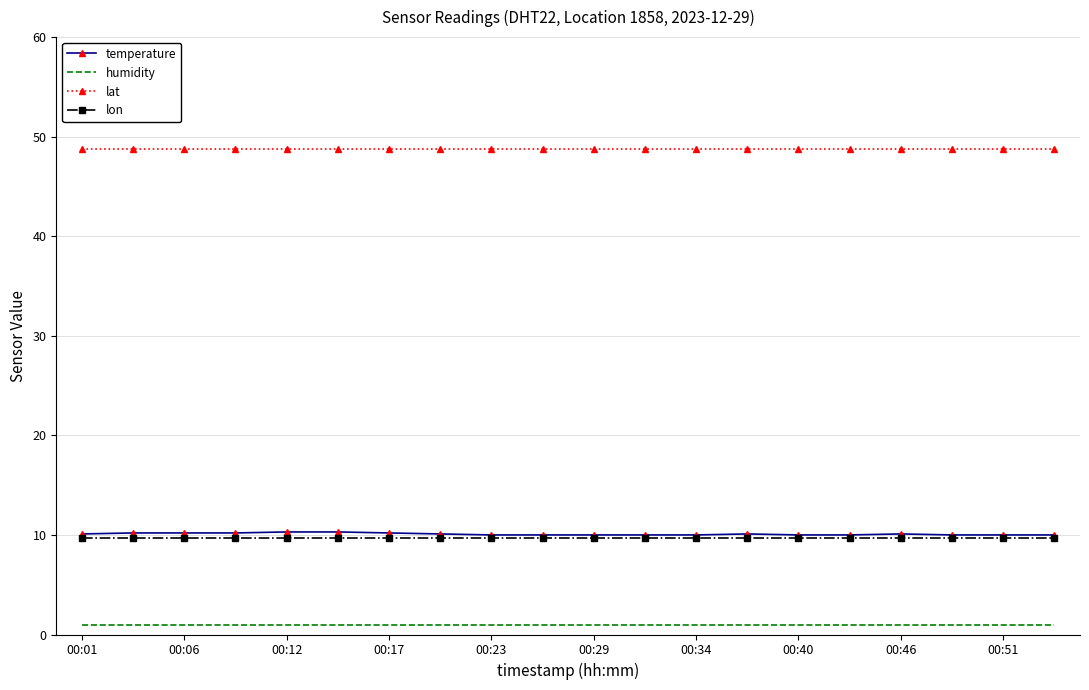

What is the highest value of the lon series?

9.6